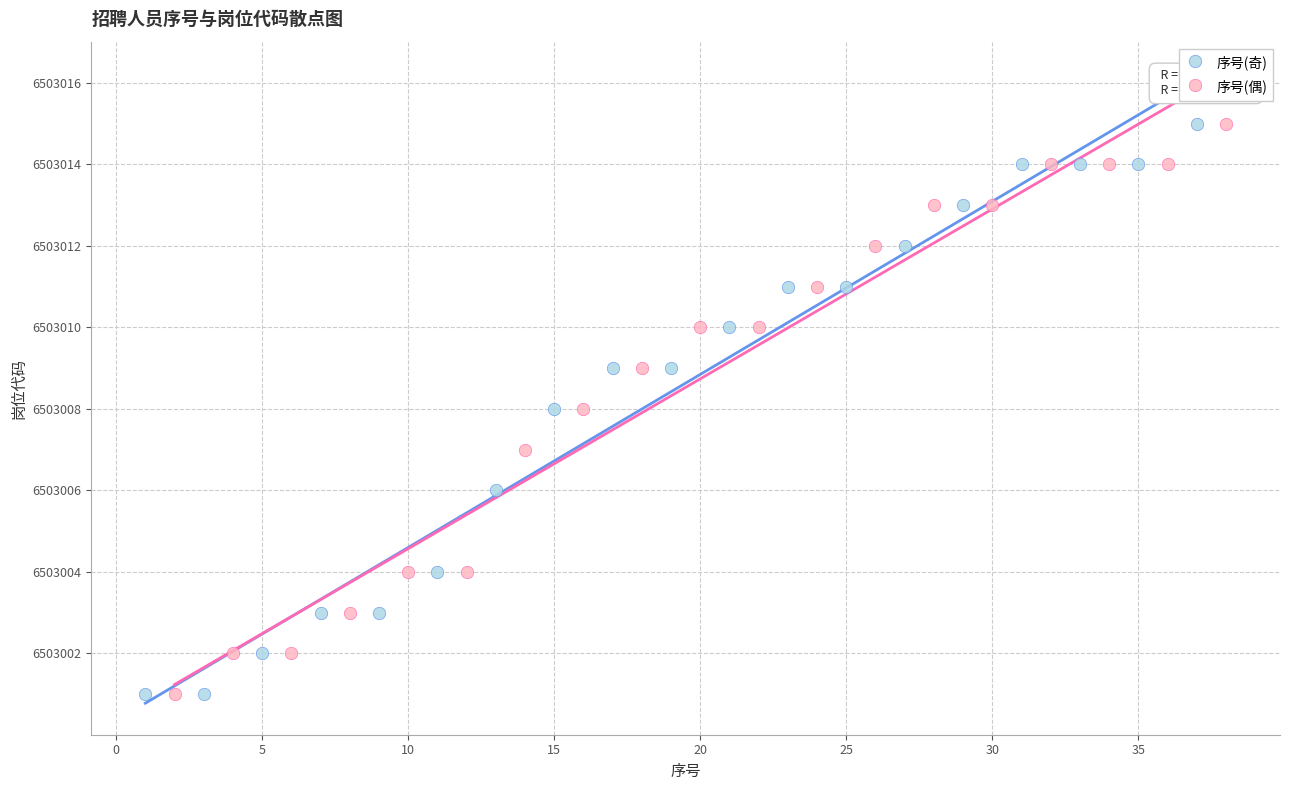

What are all the series names shown in the legend?

序号(奇), 序号(偶)